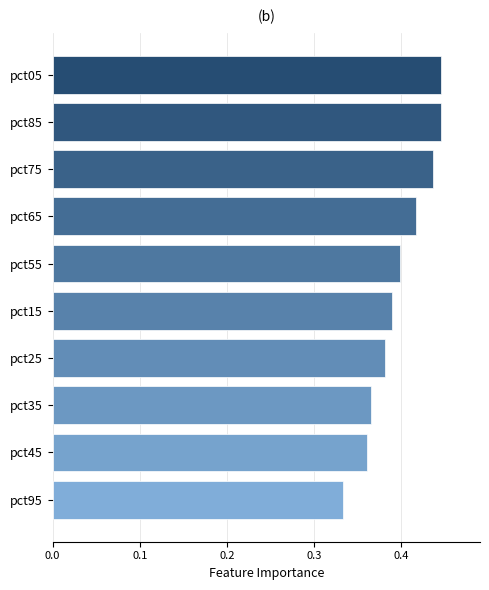

Which label corresponds to the smallest value in the chart?

pct95